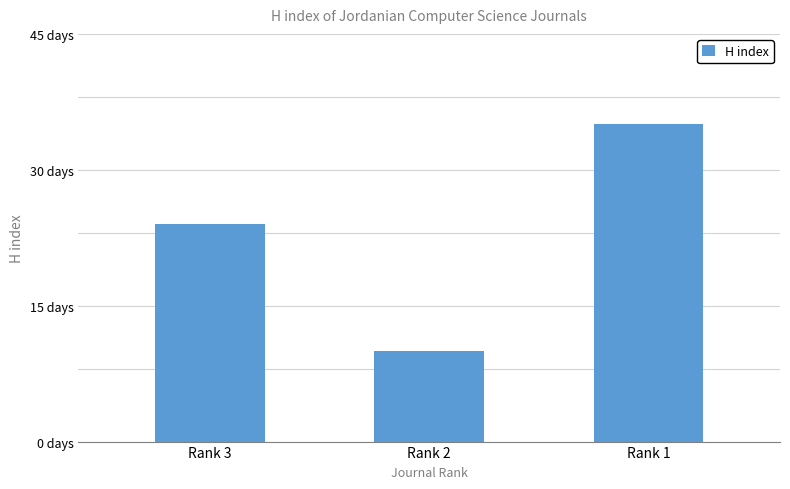

Are the bars horizontal?

No